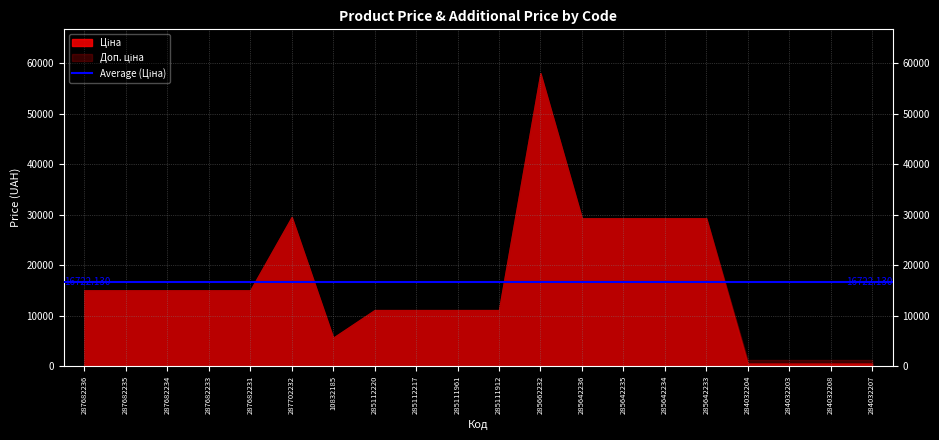

True or false: Ціна and Доп. ціна intersect in this chart.

False